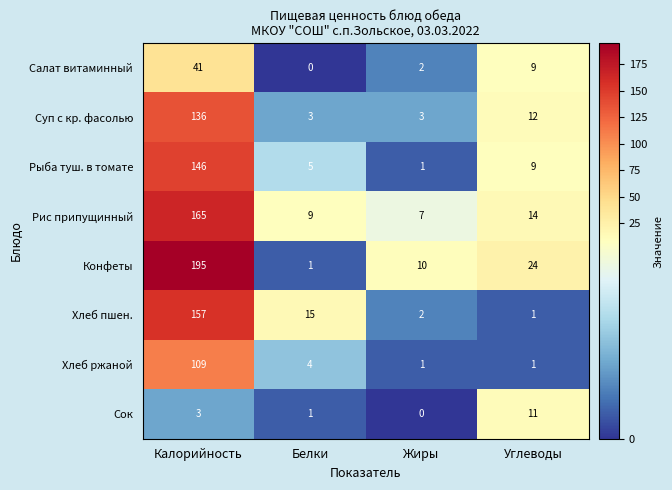

At which label does Хлеб пшен. first exceed 15?

Калорийность